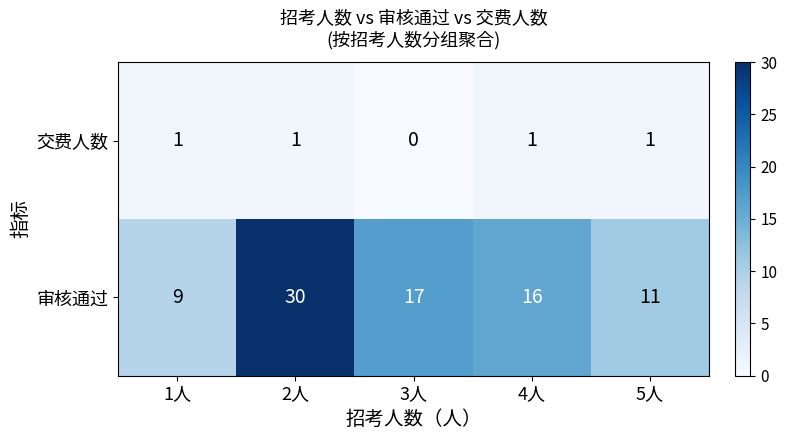

At how many categories does at least one series exceed 23?

1